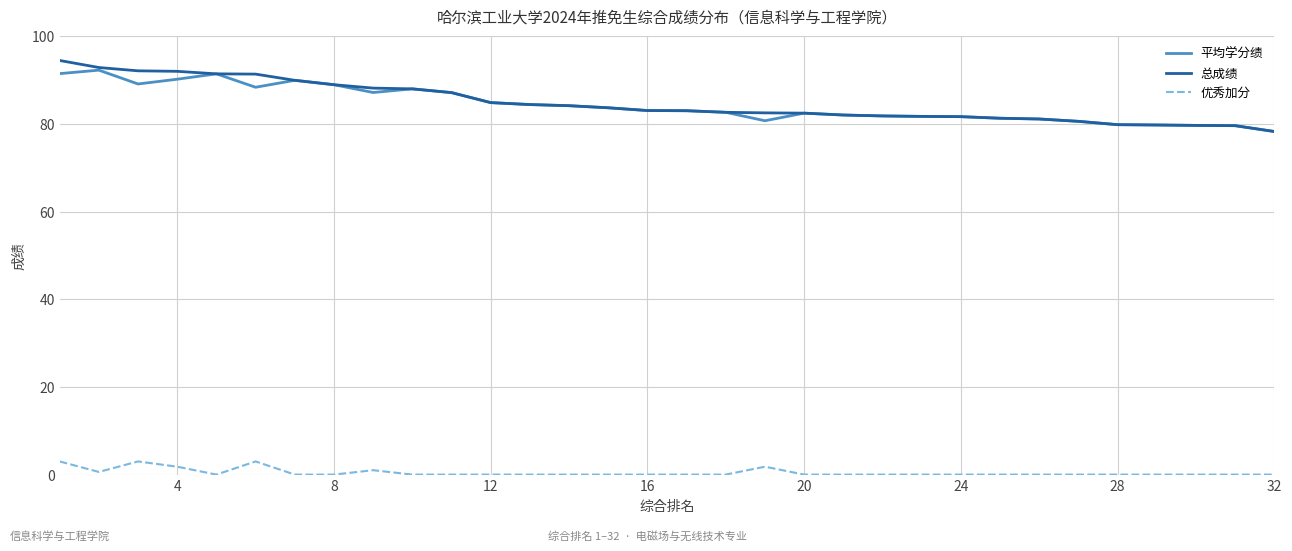

What is the maximum value shown in the chart?

94.5